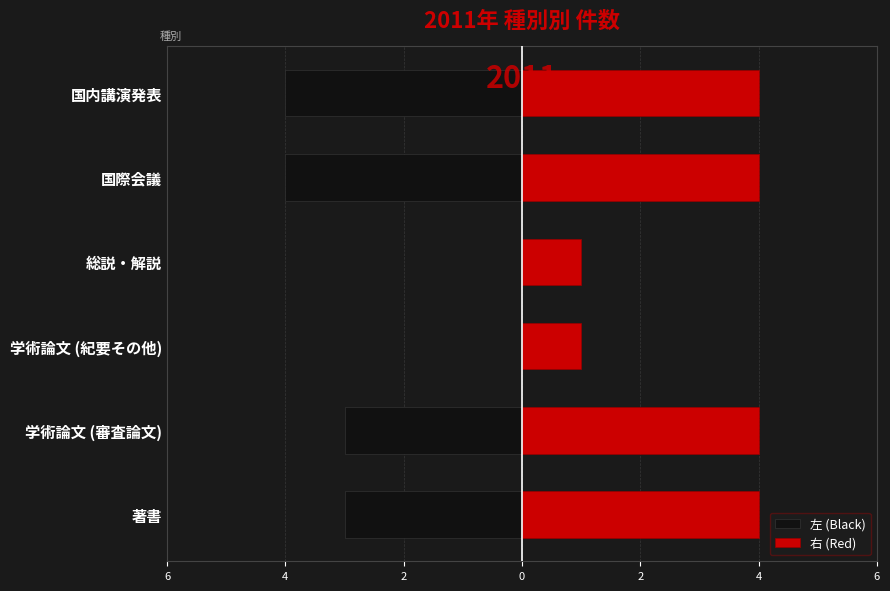

Is it true that 右 (Red) equals 0 at 学術論文 (紀要その他)?

False